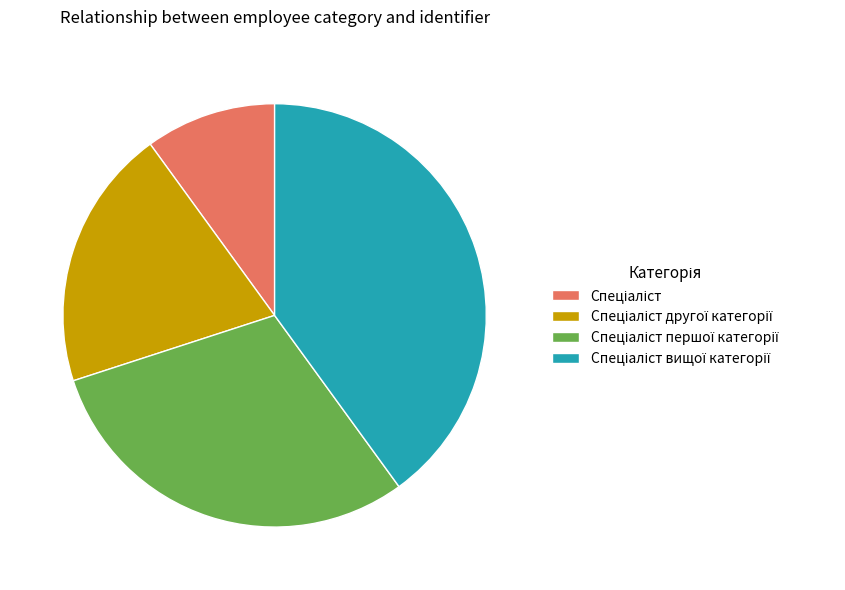

Is there any slice that represents more than half of the pie?

No